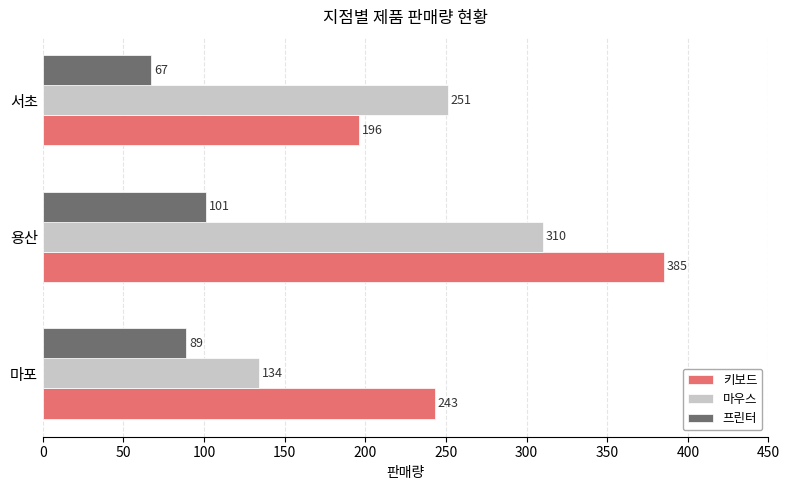

Count the 마우스 values in the range 134 to 310.

3